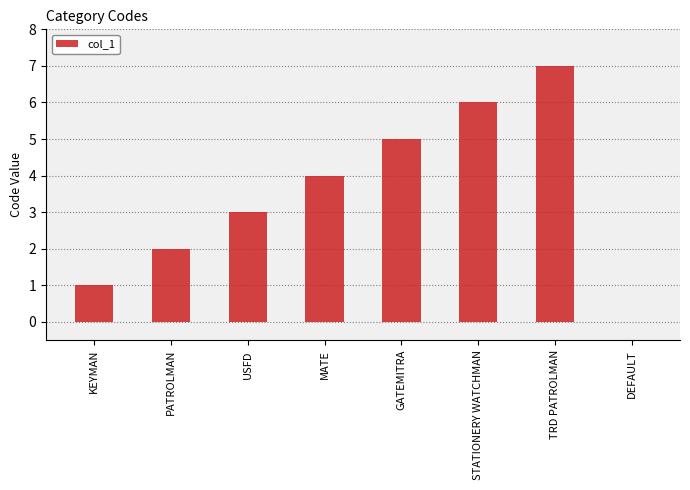

How many distinct data groups are displayed?

1